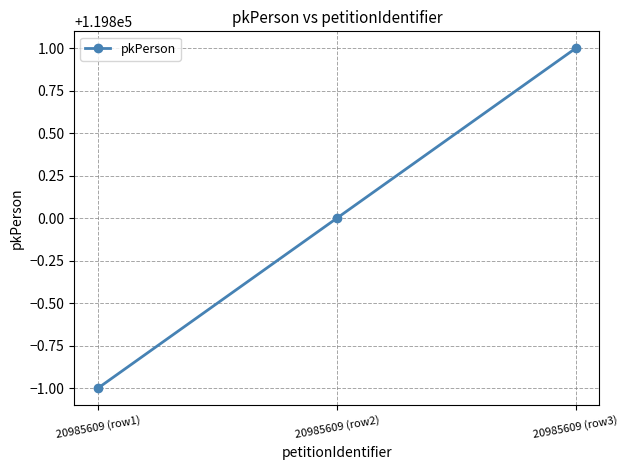

What is the difference between the maximum and minimum values?

2